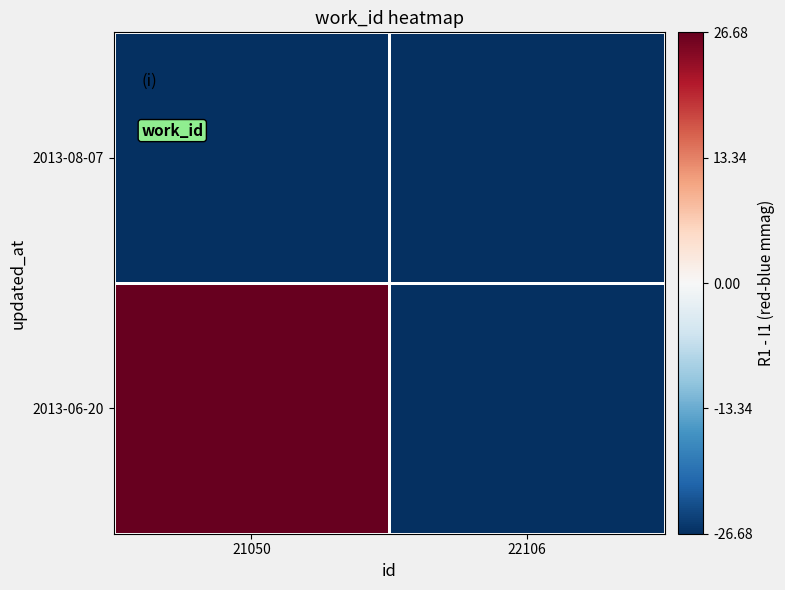

Reading right to left, transcribe all the data shown in this chart.

2013-06-20: 22106=-5823	21050=1656
2013-08-07: 22106=-1656	21050=-5823